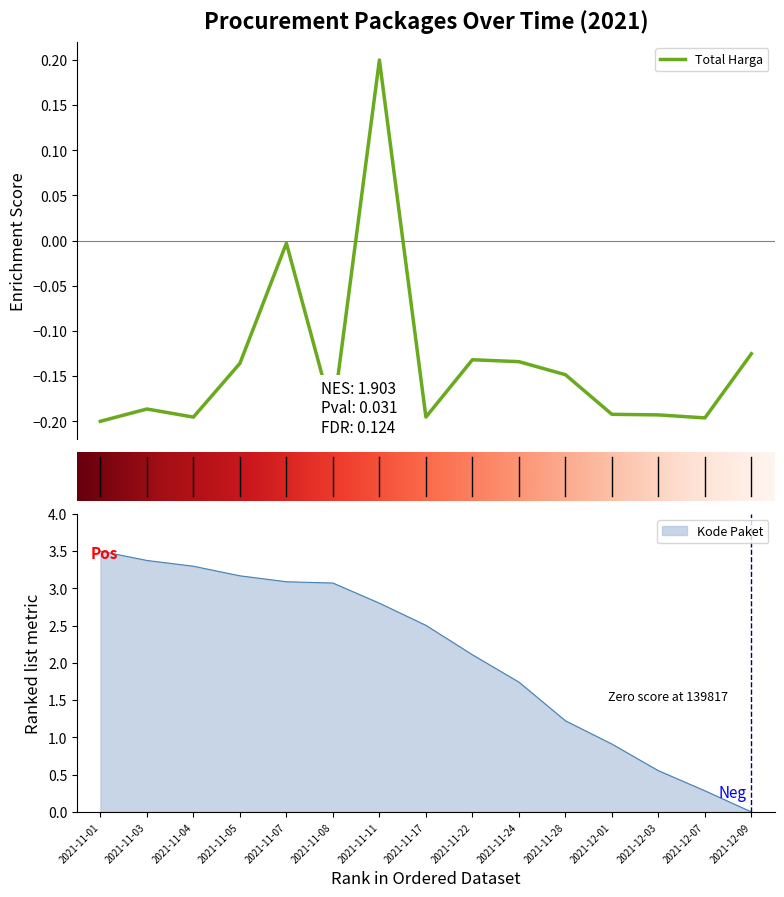

What position from the right is 2021-11-08?

10